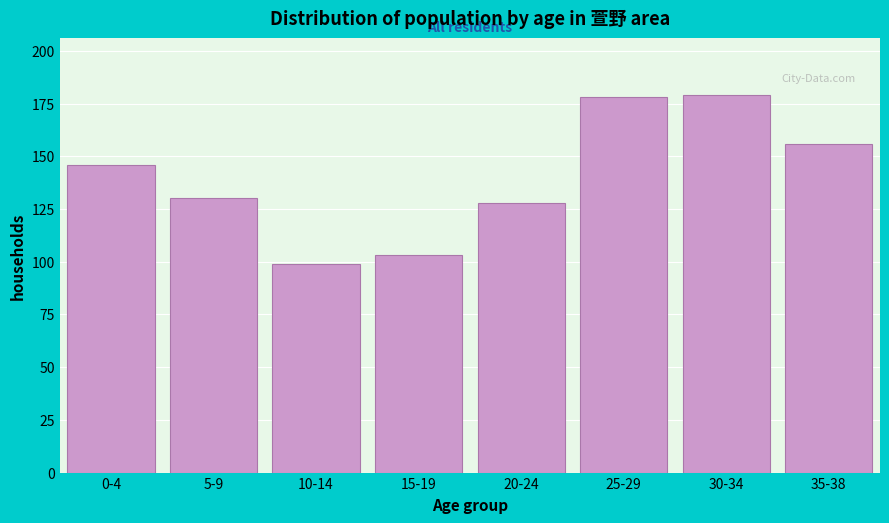

Reading left to right, extract all data points from this chart.

0-4=146	5-9=130	10-14=99	15-19=103	20-24=128	25-29=178	30-34=179	35-38=156